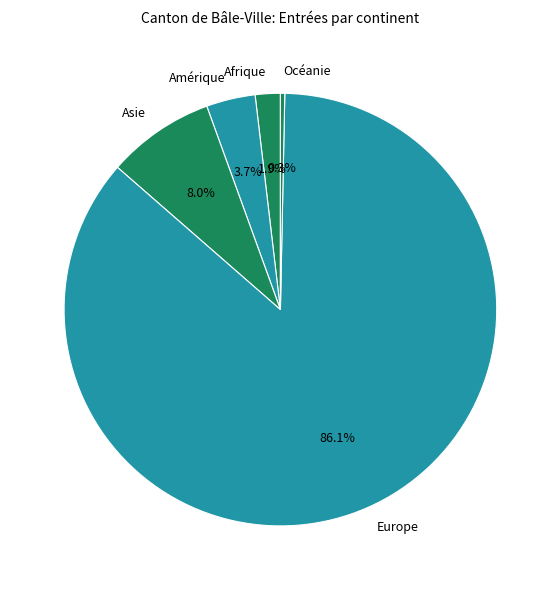

How many slices are in this pie chart?

5